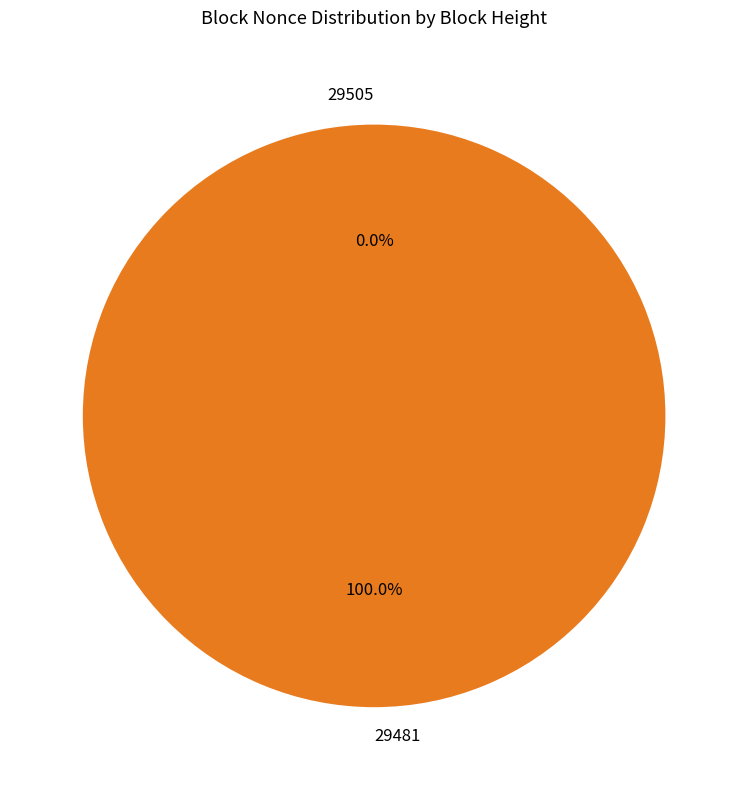

Which slice is the largest?

29481